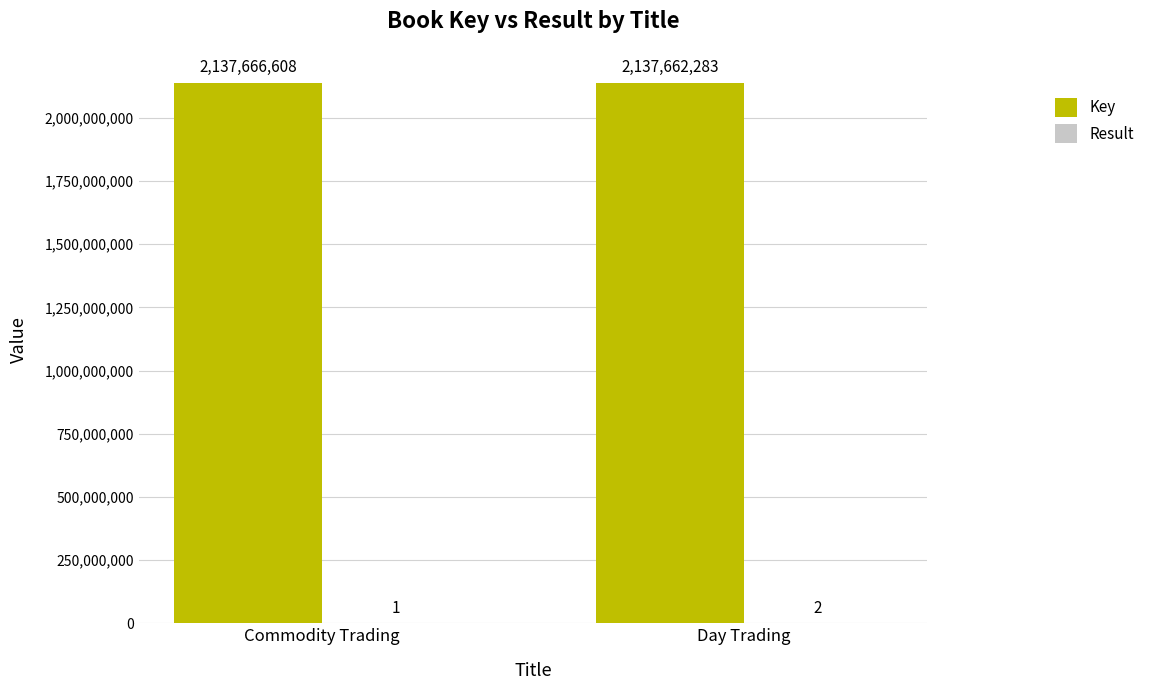

The Key series shows 2137666608 at Commodity Trading. True or false?

True